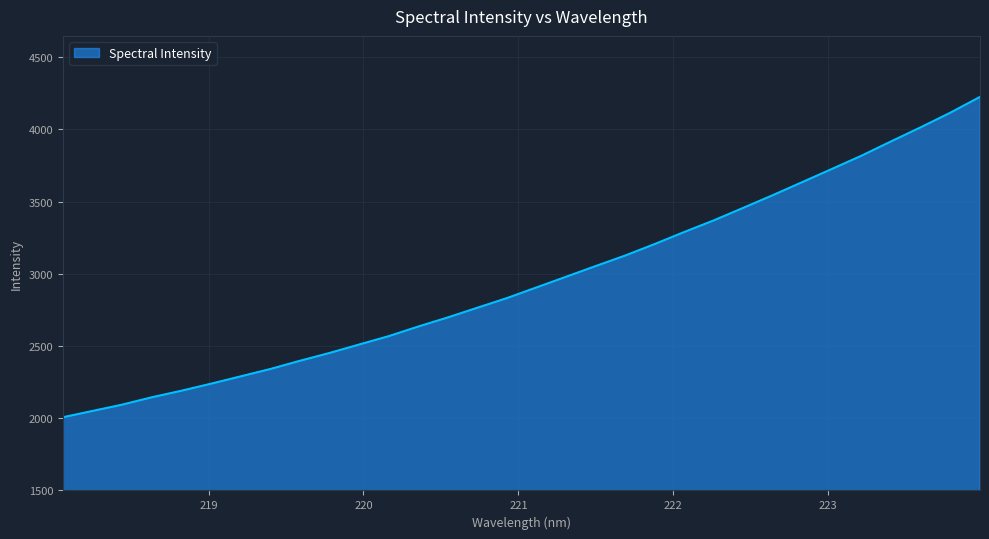

What is the difference between the maximum and minimum values?

2218.0